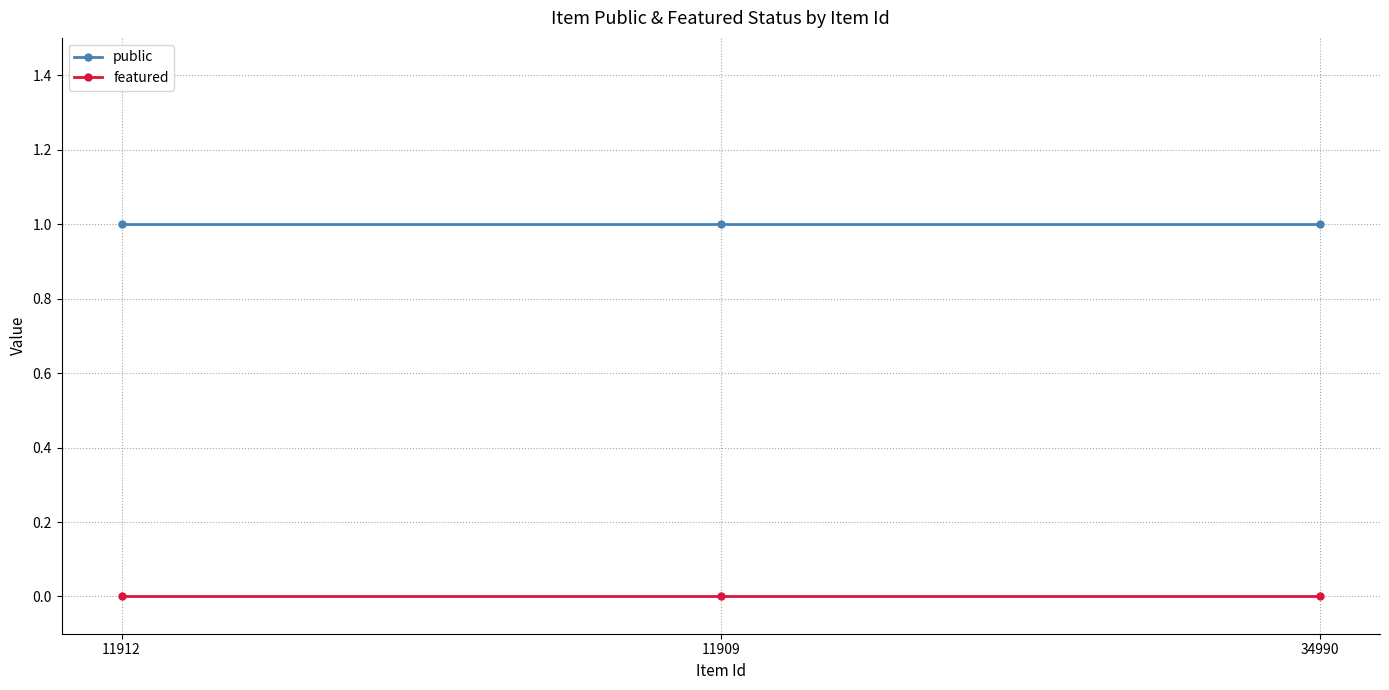

Rank the series by their average value, from highest to lowest.

public, featured